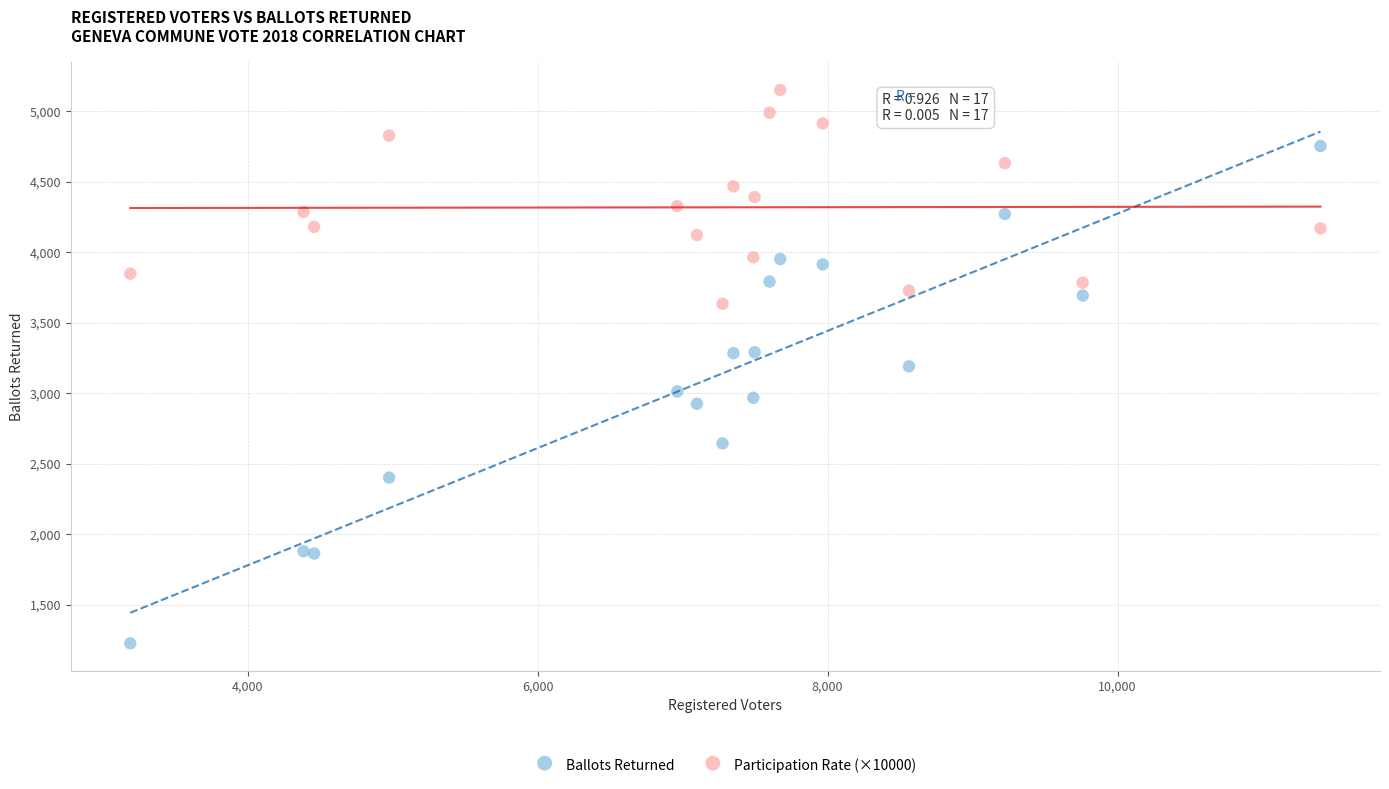

What is the X range (max minus min) for the scatter plot?

8209.0